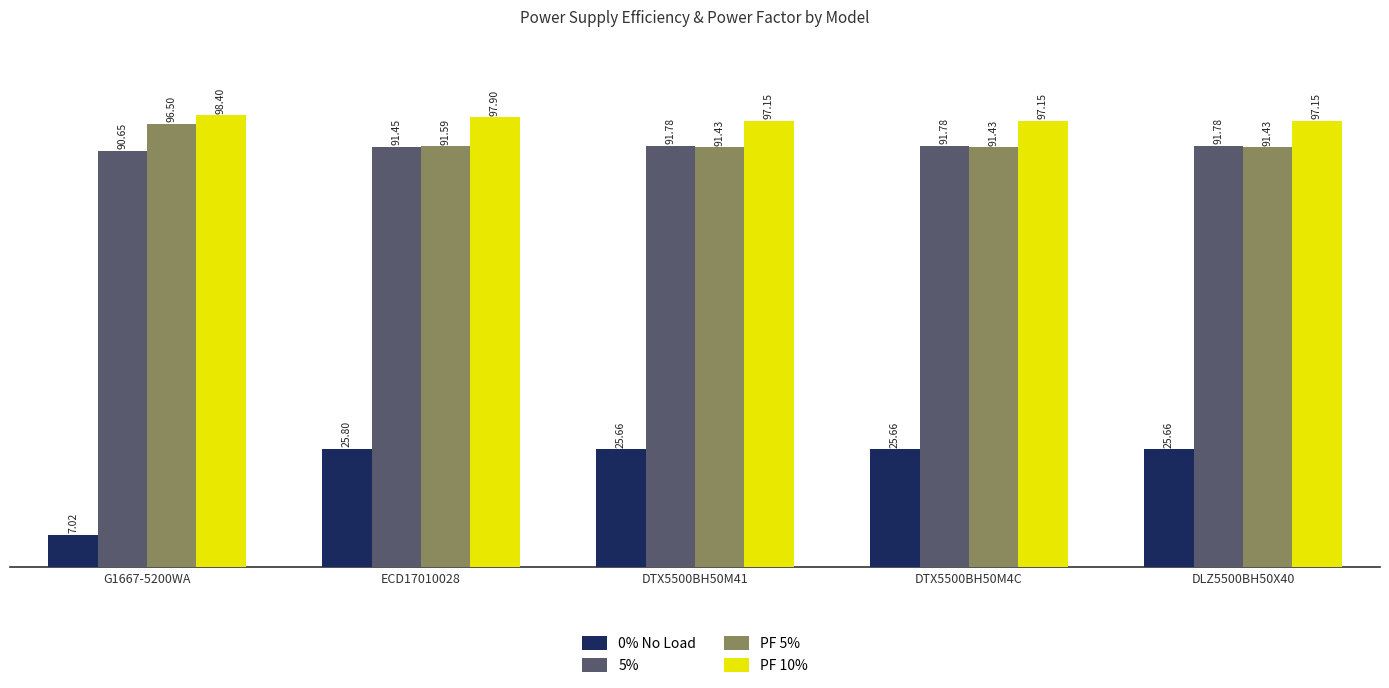

Rank the series at DTX5500BH50M41 from highest to lowest value.

PF 10%, 5%, PF 5%, 0% No Load